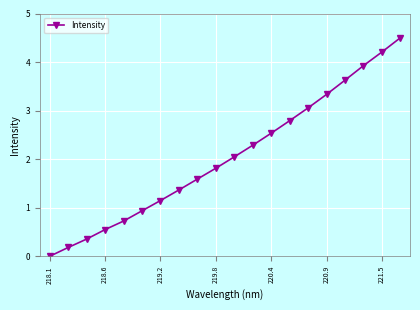

Reading left to right, extract all data points from this chart.

0.0	0.2	0.4	0.6	0.7	0.9	1.1	1.4	1.6	1.8	2.0	2.3	2.5	2.8	3.1	3.3	3.6	3.9	4.2	4.5